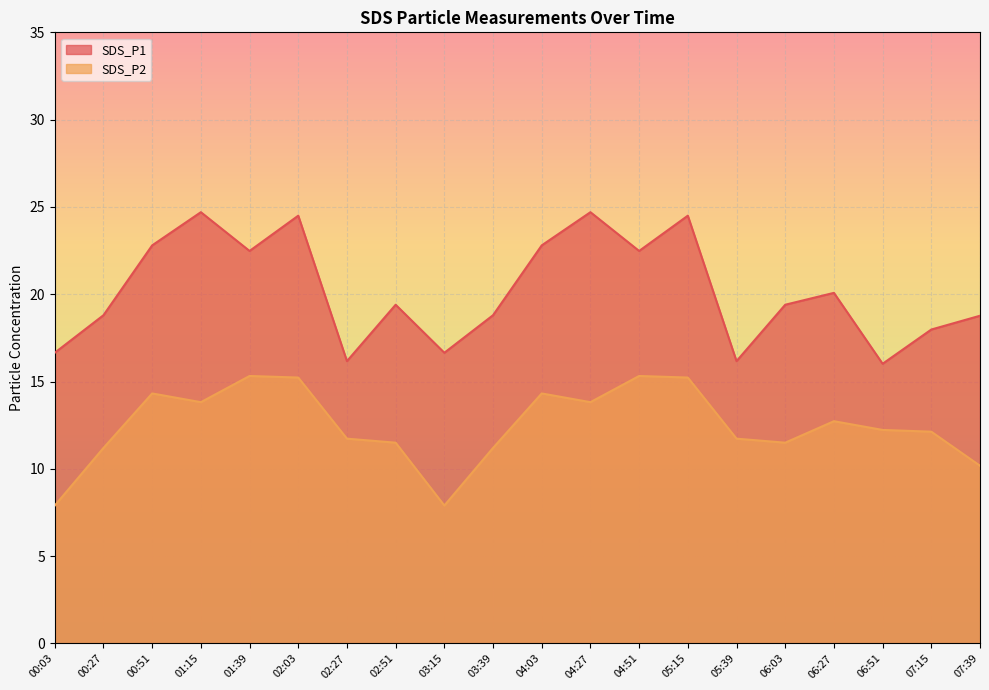

What is the difference between the highest and lowest values at 05:39?

4.4